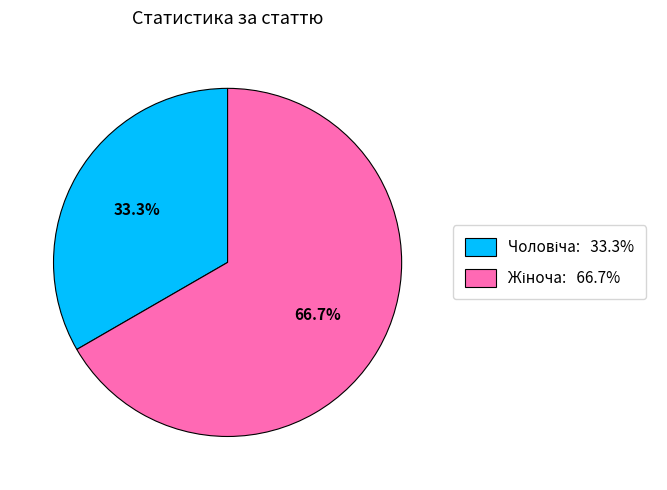

Count the number of slices in the pie.

2